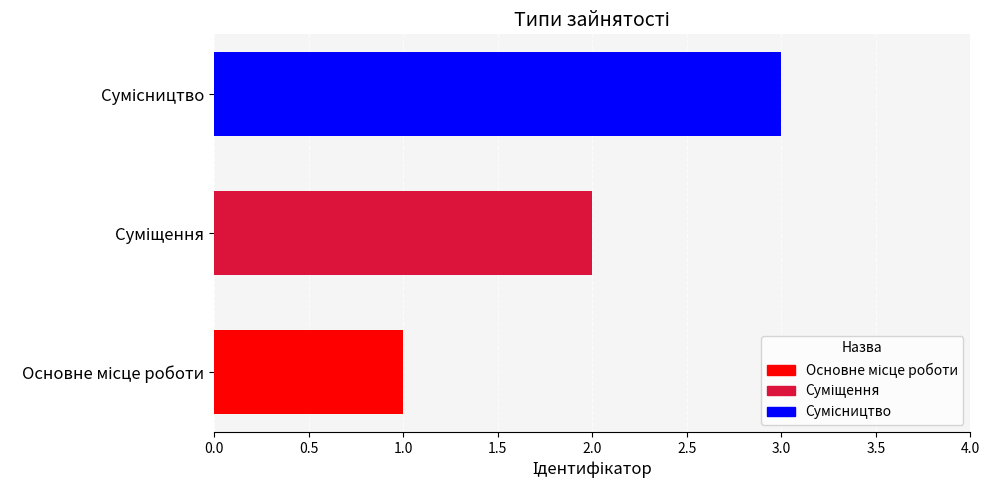

What is the sum of all values?

6